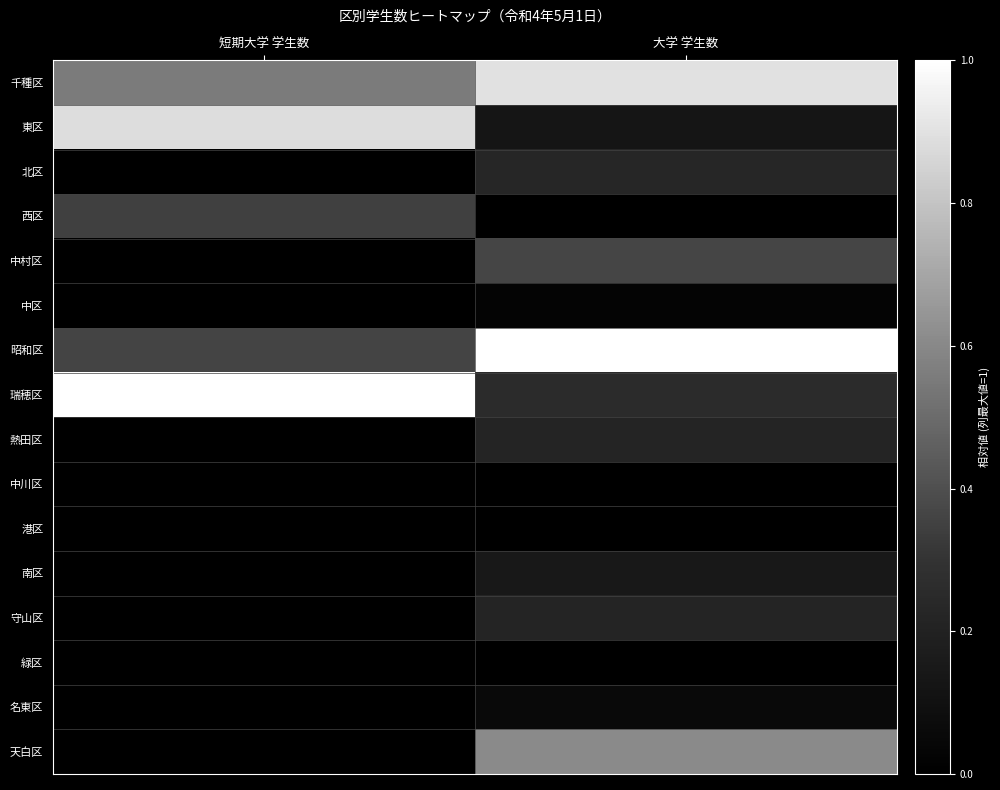

Which has a higher value, 短期大学 学生数 or 大学 学生数?

大学 学生数